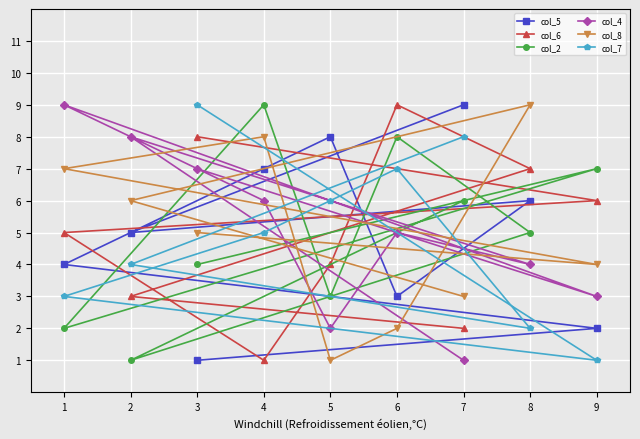

What is the minimum value shown in the chart?

1